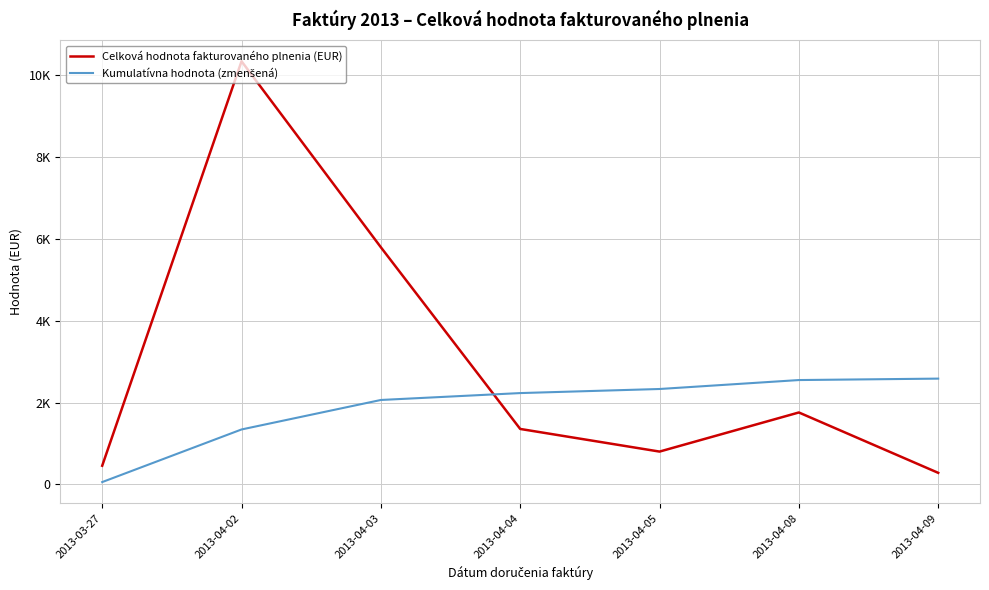

What is the minimum value shown in the chart?

56.7